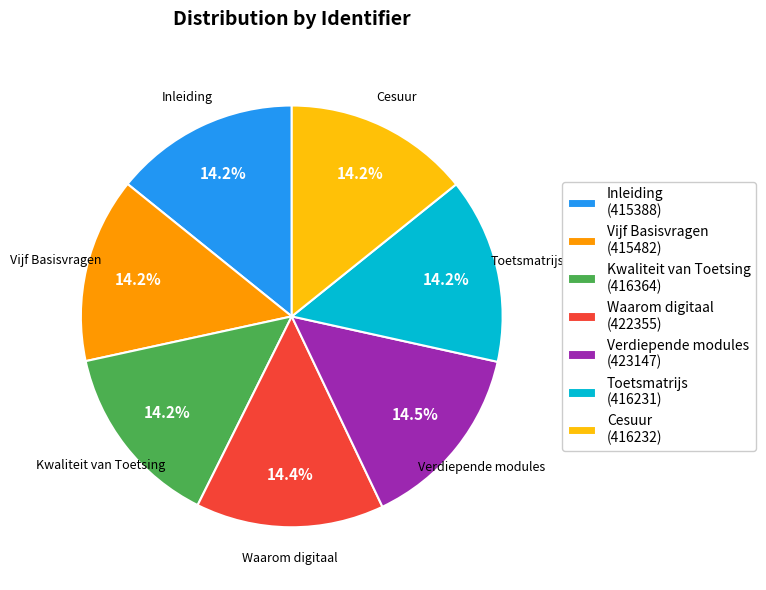

Approximately how many times larger is the value at Kwaliteit van Toetsing (416364) compared to Toetsmatrijs (416231)?

1.0